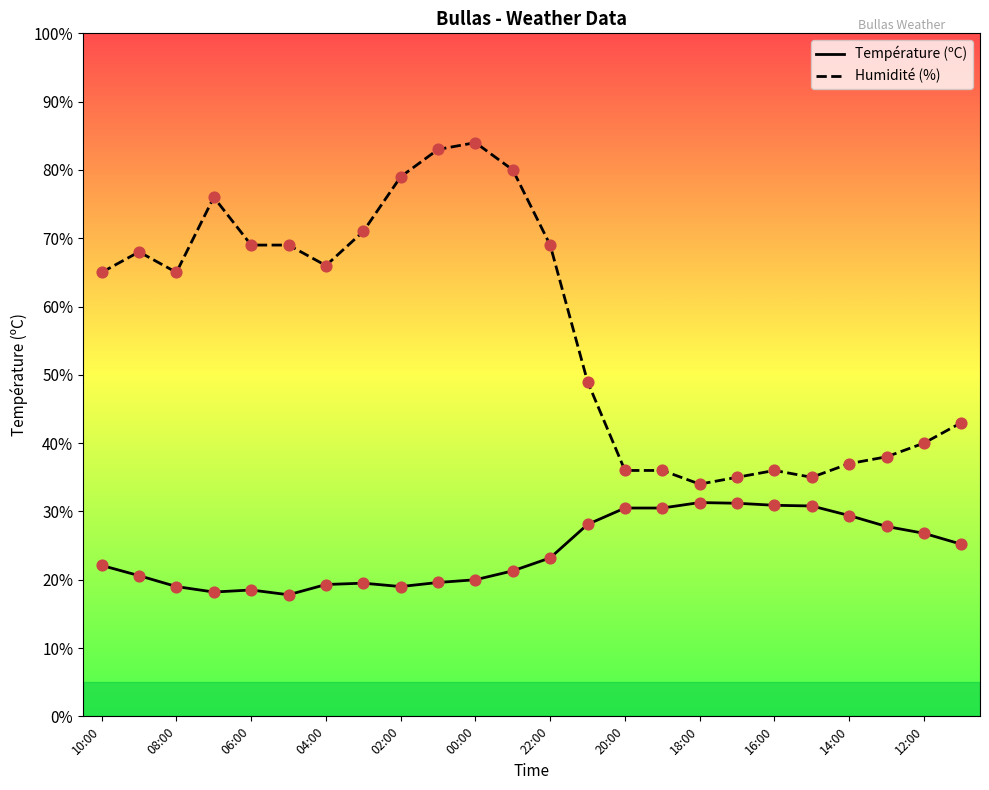

What is the greatest value displayed?

84.0